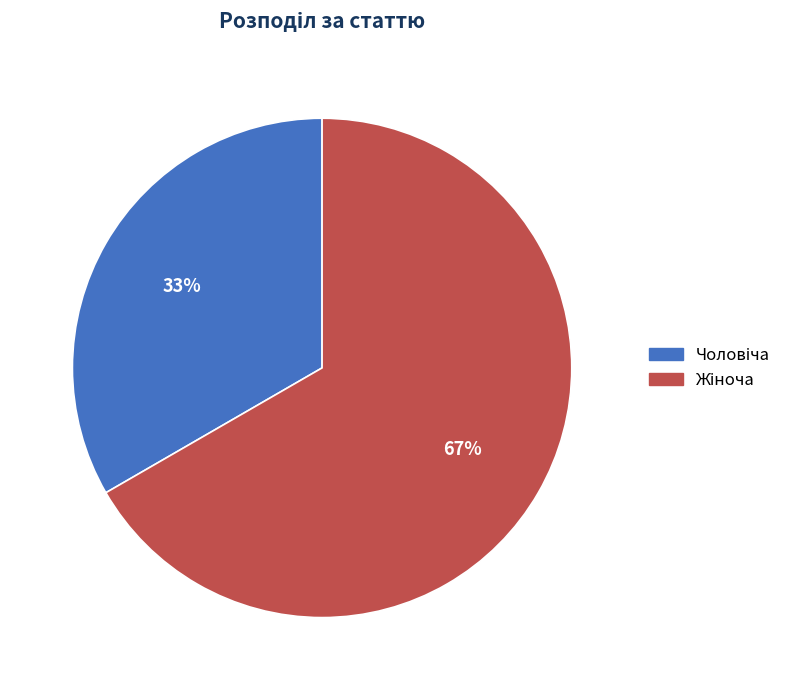

Is there any slice that represents more than half of the pie?

Yes